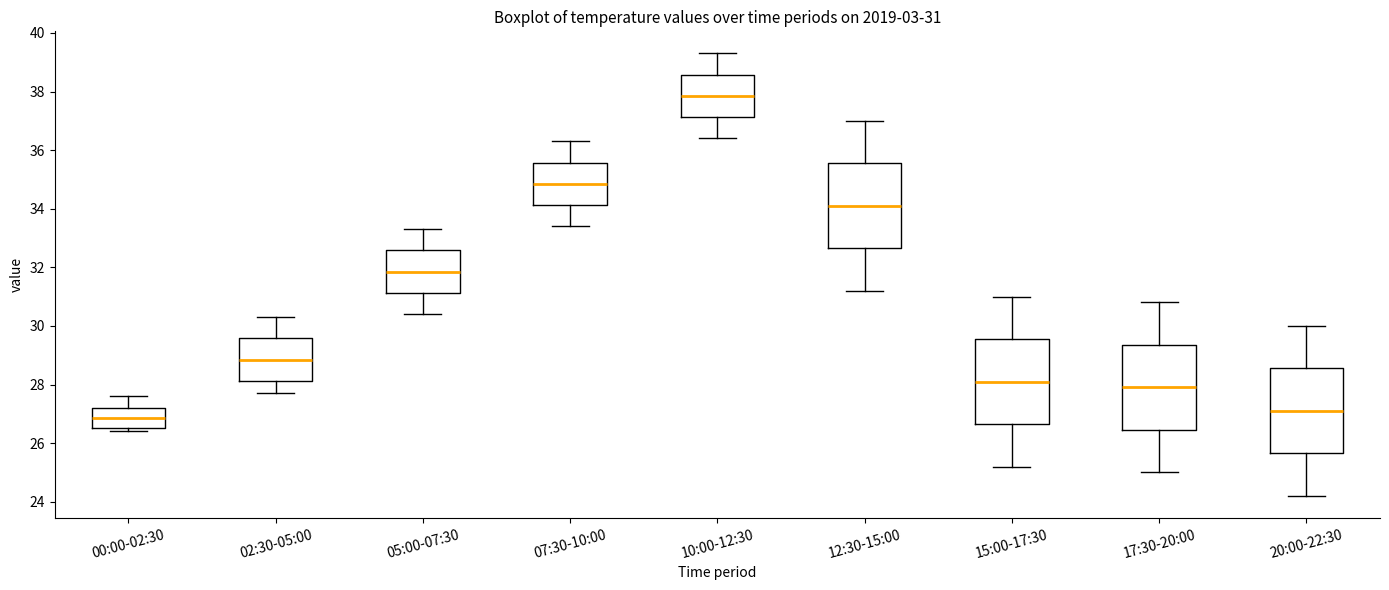

Which box's median line is the lowest?

00:00-02:30